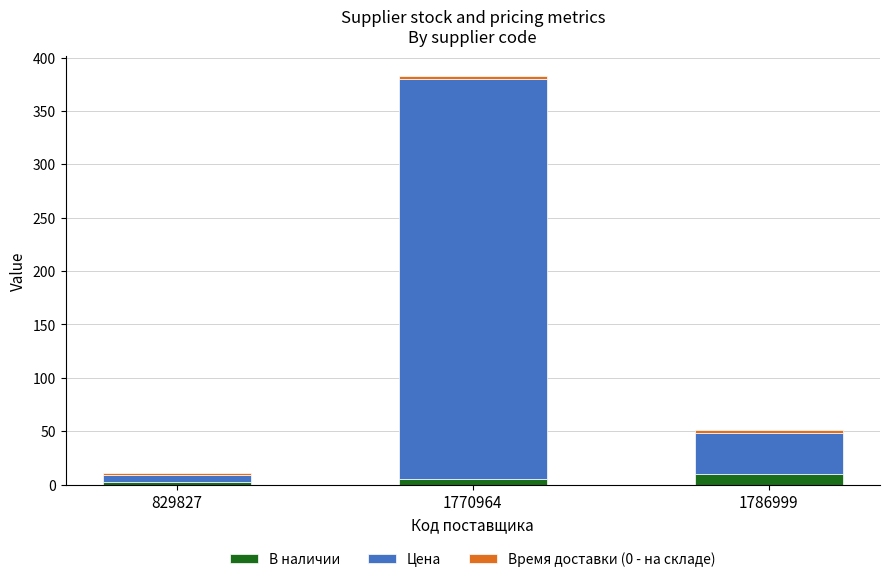

At which category is the sum across all series the highest?

1770964